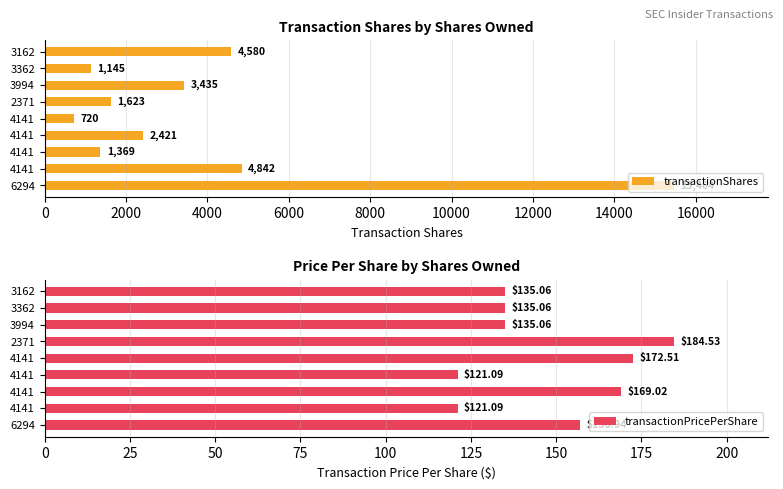

Which series has the largest range (max minus min)?

transactionShares